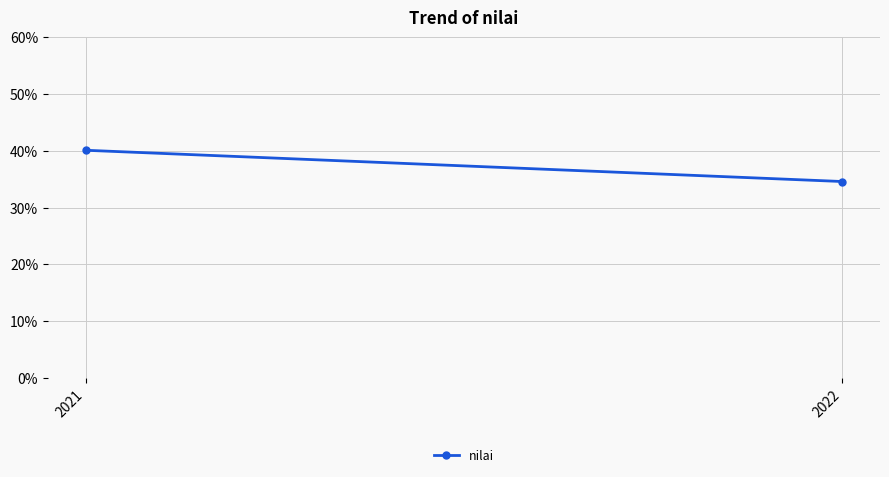

What is the average value?

0.4